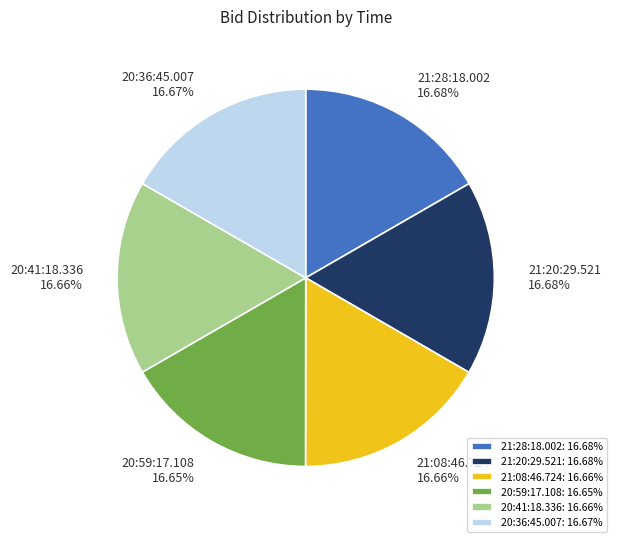

True or false: 21:08:46.724 accounts for 24% of the total.

False